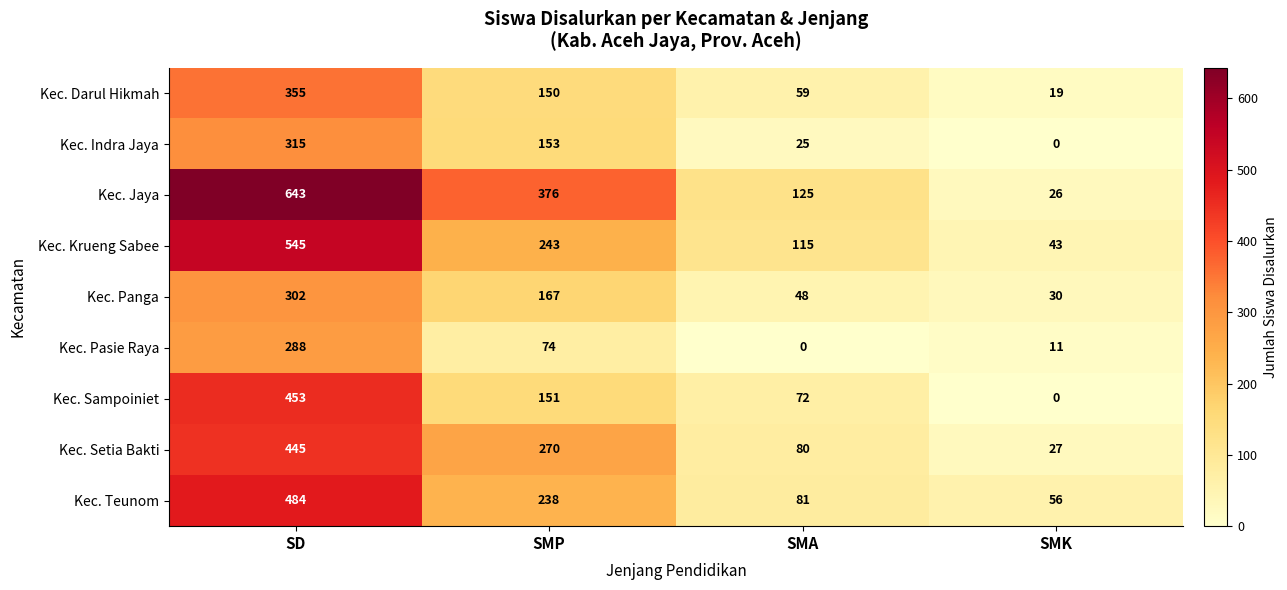

At which category is the sum across all series the highest?

SD